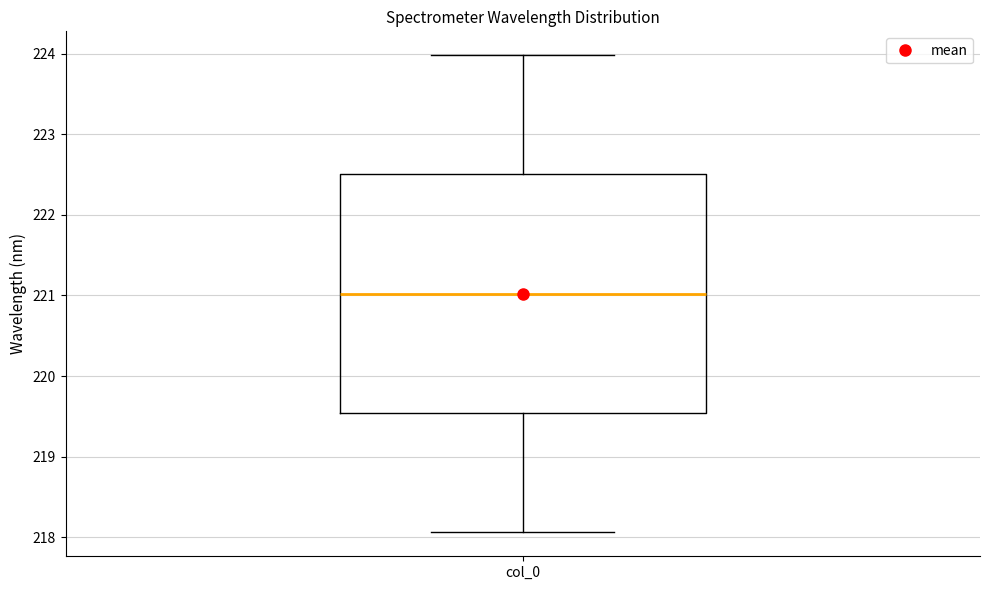

Transcribe this box plot: give where the median line is, the range the box spans, and where the two whiskers end, as read against the y-axis. The values are not printed on the chart, so give them approximately, as read against the axis.

median 221.0, box 219.5 to 222.5, whiskers 218.1 to 224.0